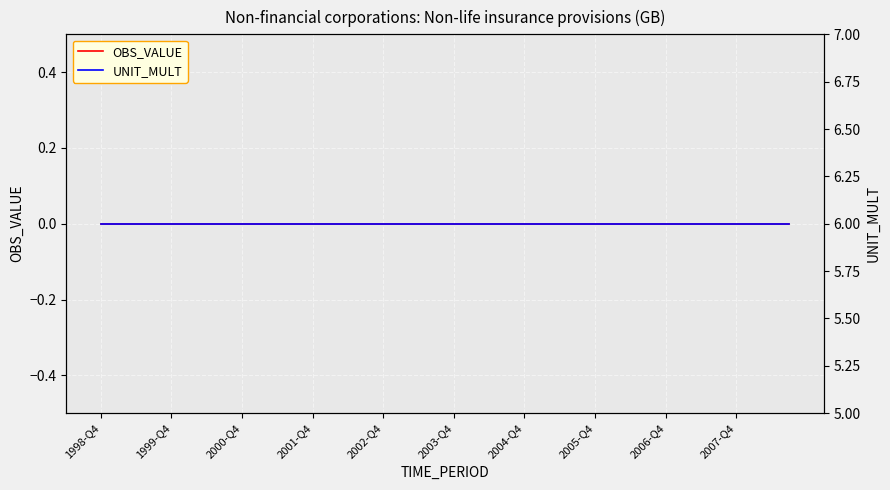

Rank the series by their maximum value, from highest to lowest.

UNIT_MULT, OBS_VALUE